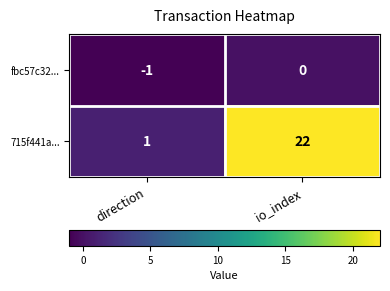

How many series are shown in this chart?

2